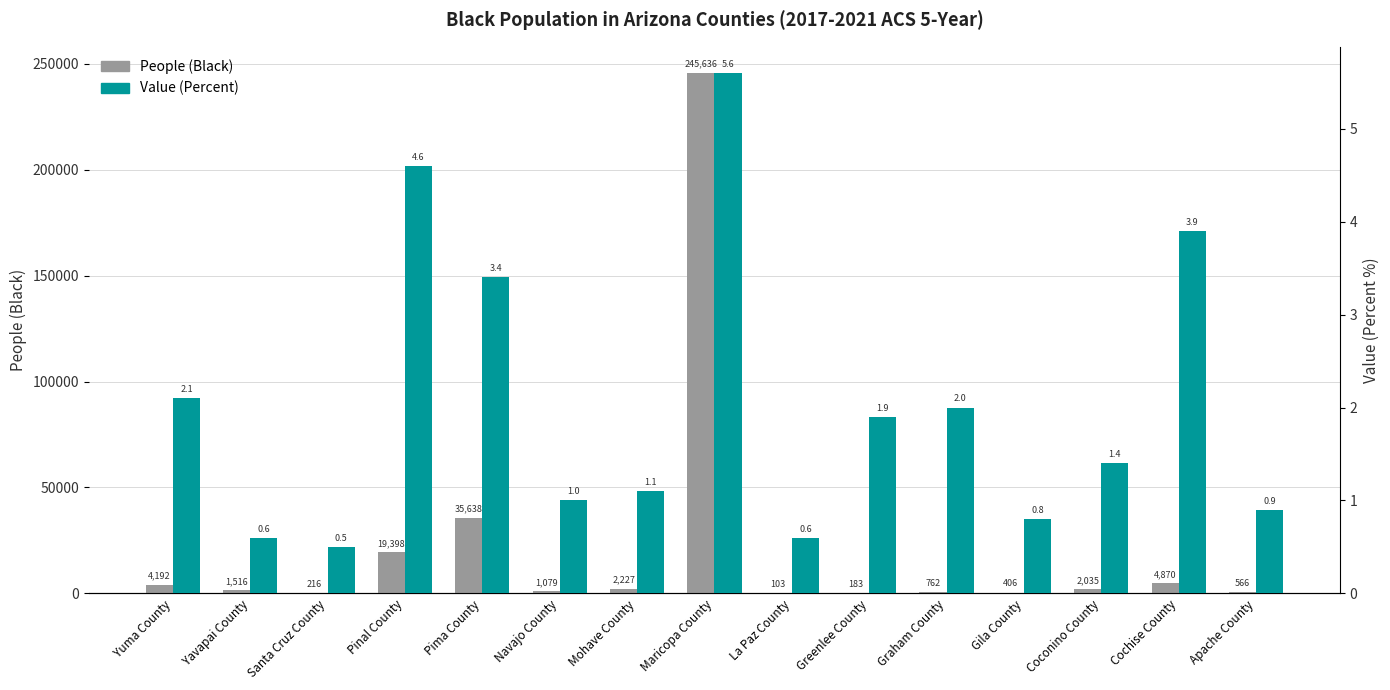

Where does the Value (Percent) series first go above 1?

Yuma County